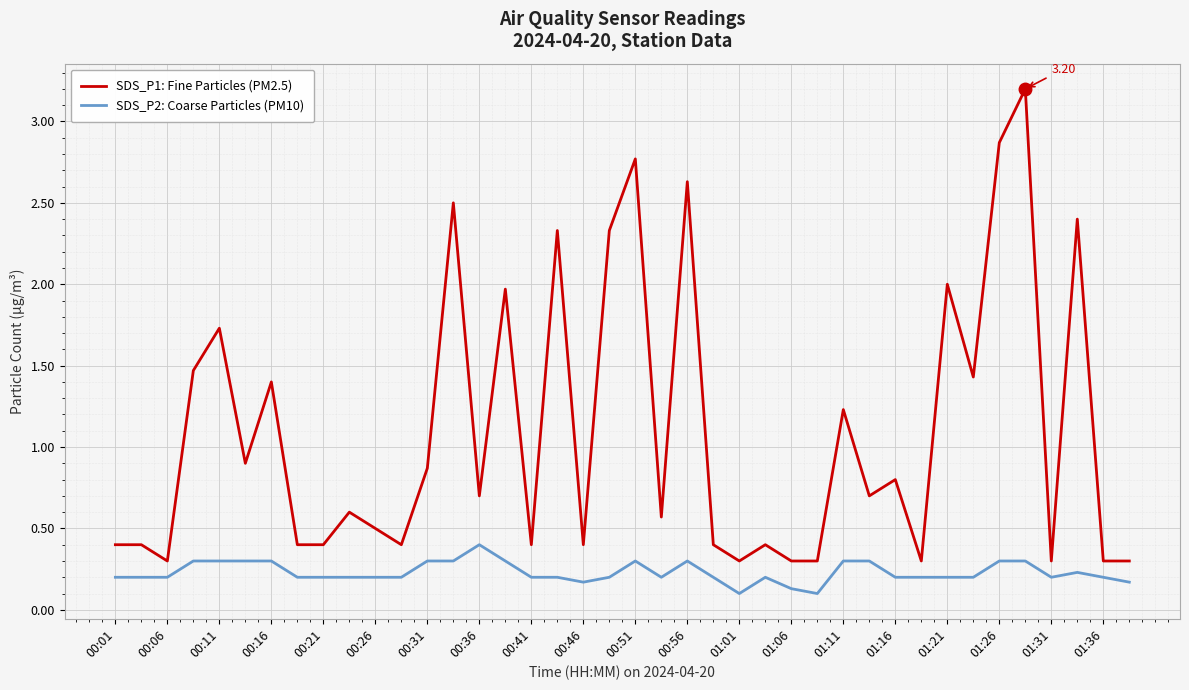

What is the difference between the second highest and second lowest values in the SDS_P2: Coarse Particles (PM10) series?

0.2